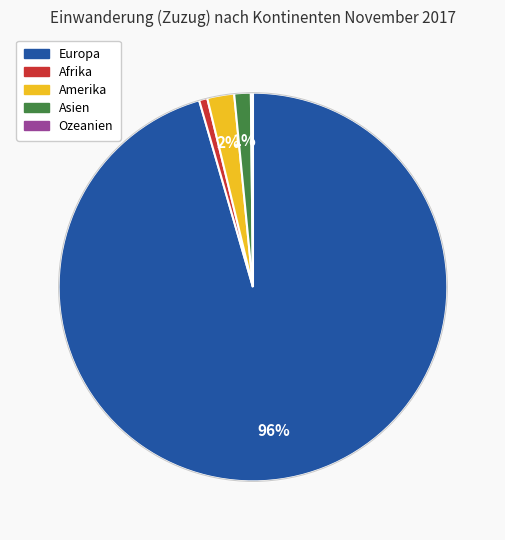

What percentage is the Europa slice, to the nearest percent?

96%